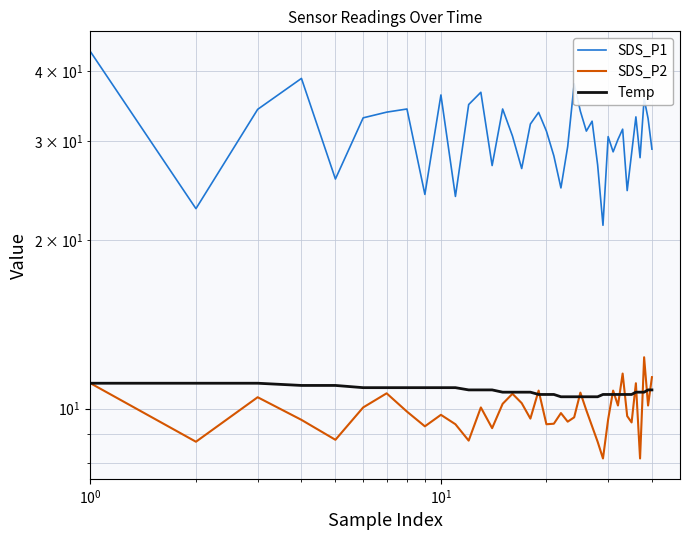

True or false: SDS_P2 and Temp cross at least once.

True